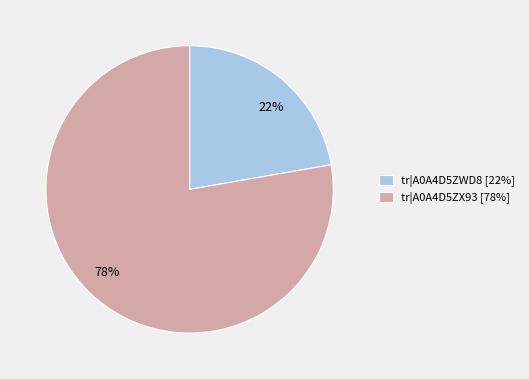

How many segments does this pie chart have?

2